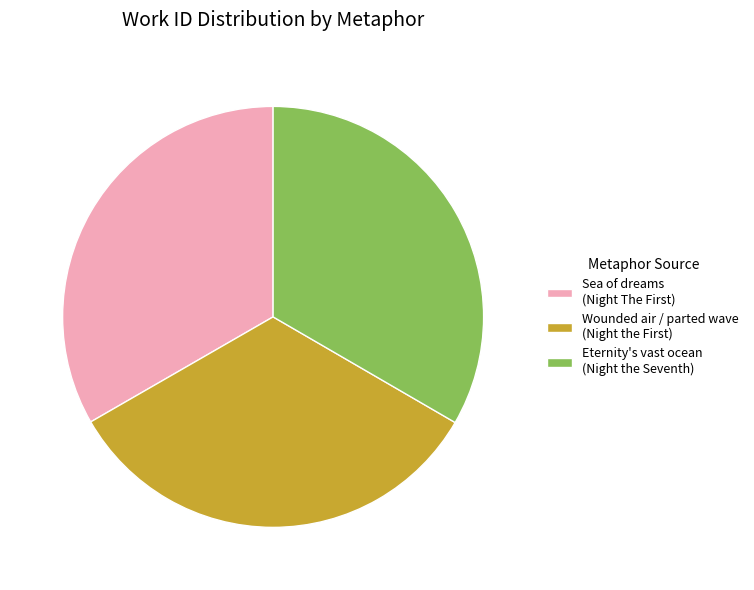

Does any single category account for the majority?

No